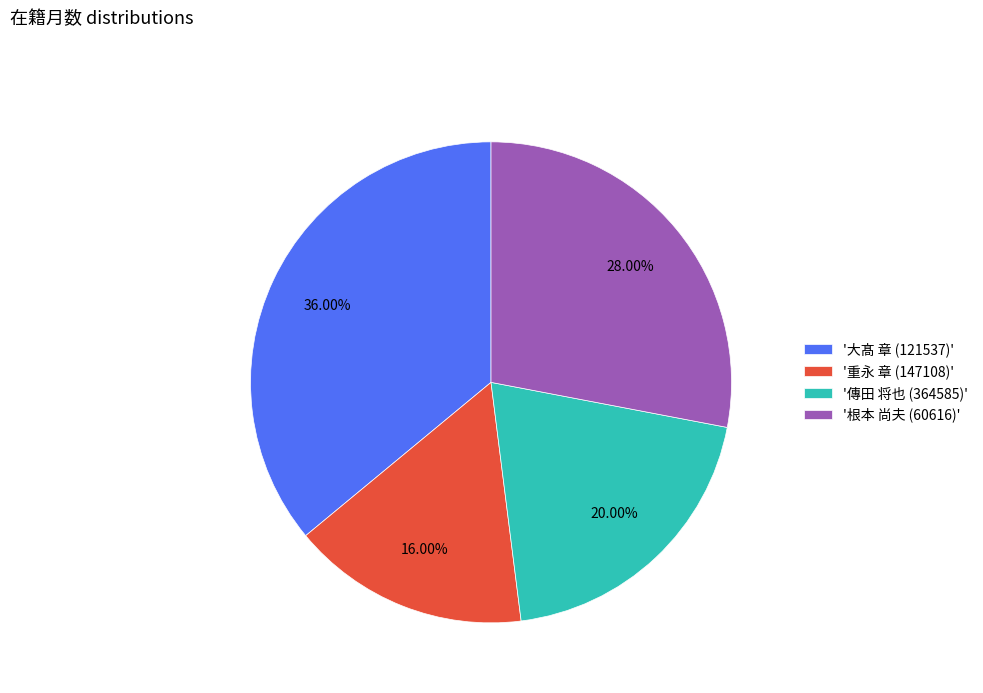

Which slice is the largest?

'大髙 章 (121537)'